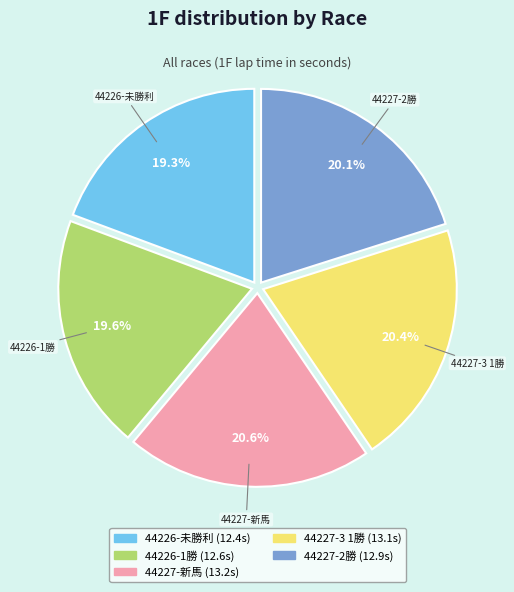

To the nearest percent, what portion does 44227-2勝 represent?

20%